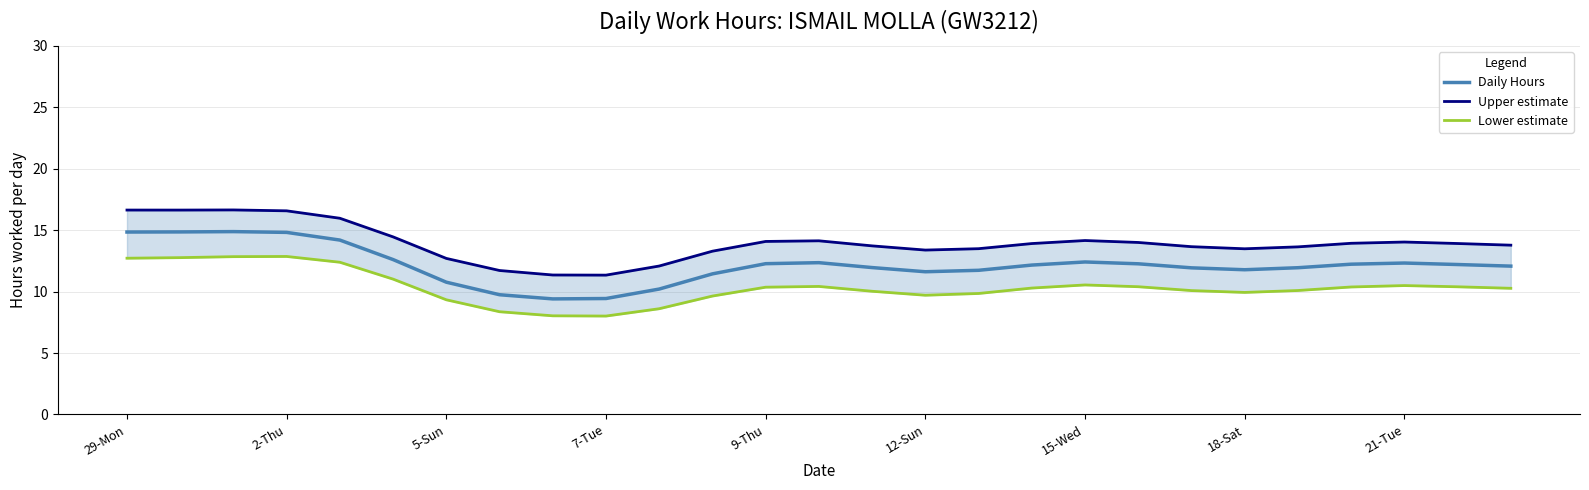

The value of Daily Hours at 29-Mon is 14.8. True or false?

True